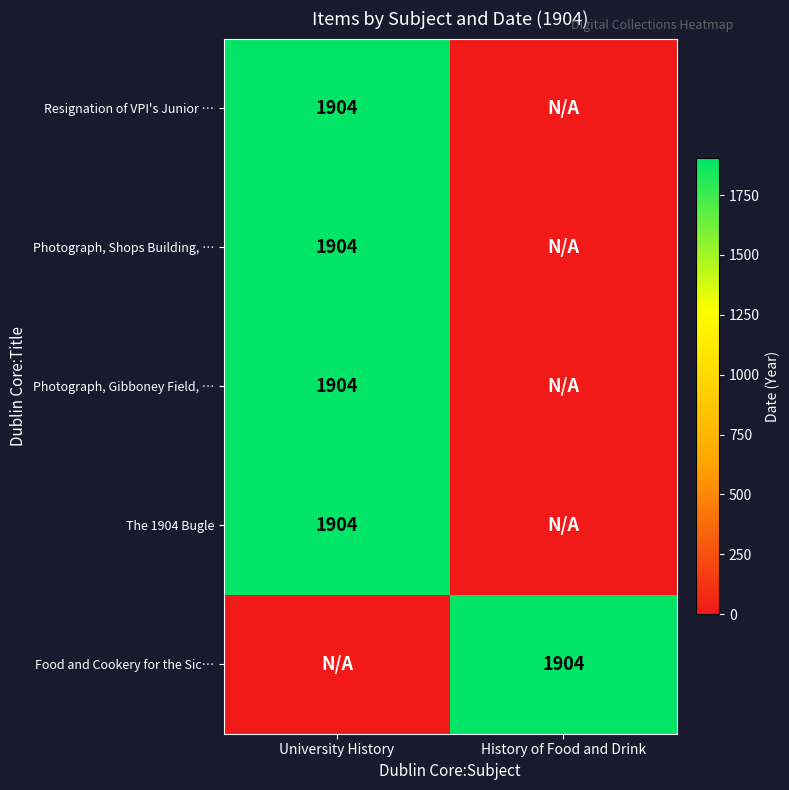

Is it true that The 1904 Bugle equals 2768 at University History?

False